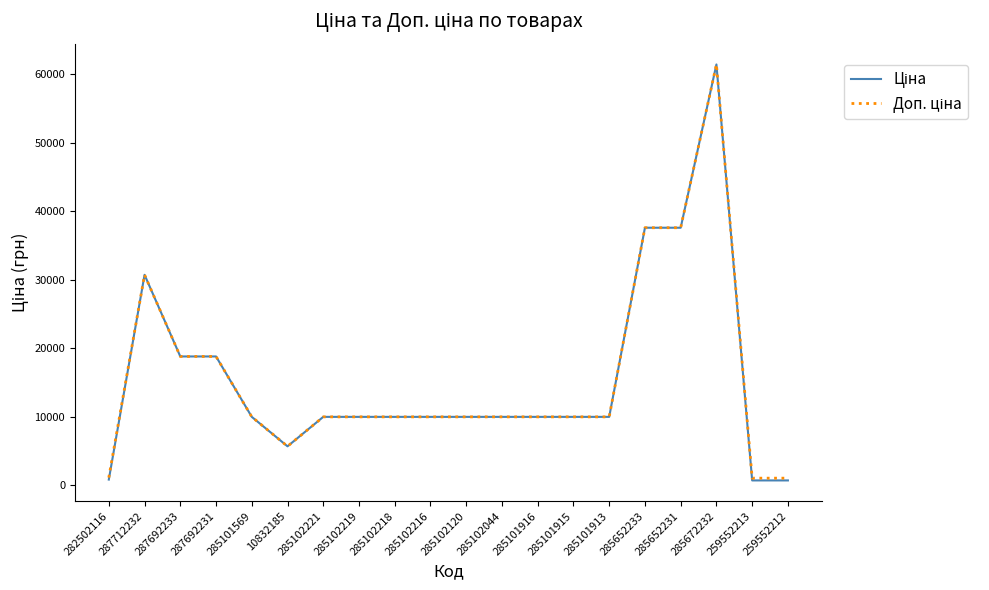

At which category is the sum across all series the highest?

285672232